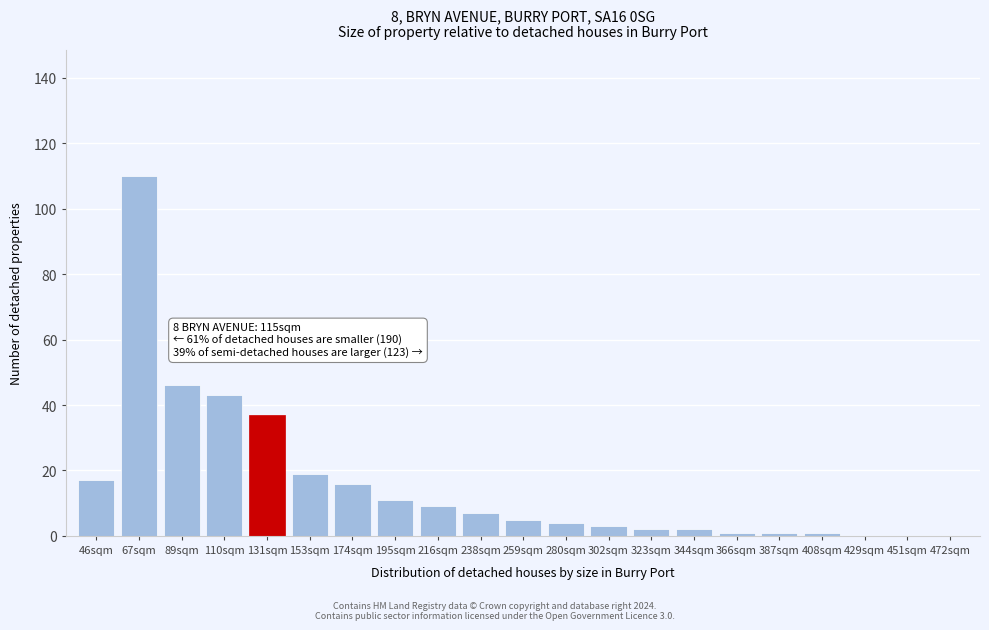

Reading right to left, list all the values displayed in this chart.

472sqm=0	451sqm=0	429sqm=0	408sqm=1	387sqm=1	366sqm=1	344sqm=2	323sqm=2	302sqm=3	280sqm=4	259sqm=5	238sqm=7	216sqm=9	195sqm=11	174sqm=16	153sqm=19	131sqm=37	110sqm=43	89sqm=46	67sqm=110	46sqm=17